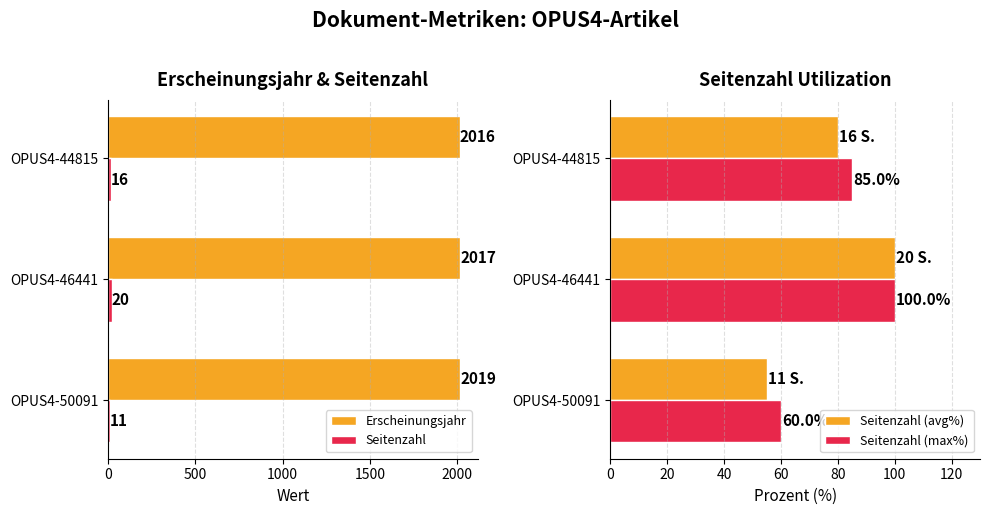

The Erscheinungsjahr series shows 3296 at OPUS4-50091. True or false?

False